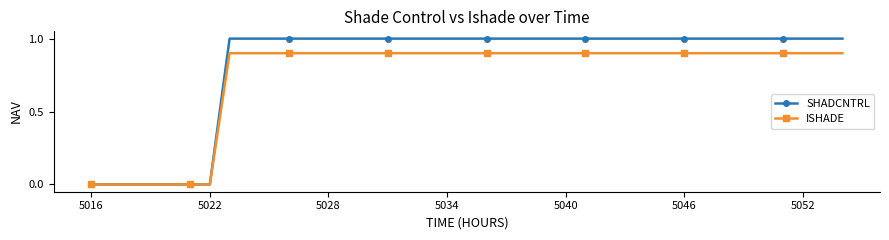

Rank the series by their maximum value, from lowest to highest.

ISHADE, SHADCNTRL